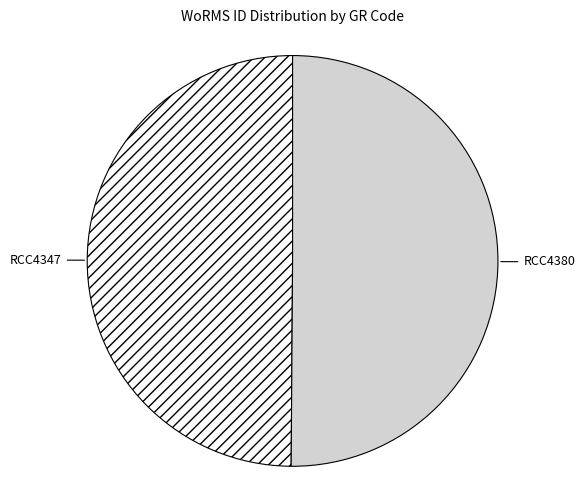

Which slice represents more than half of the pie?

RCC4380